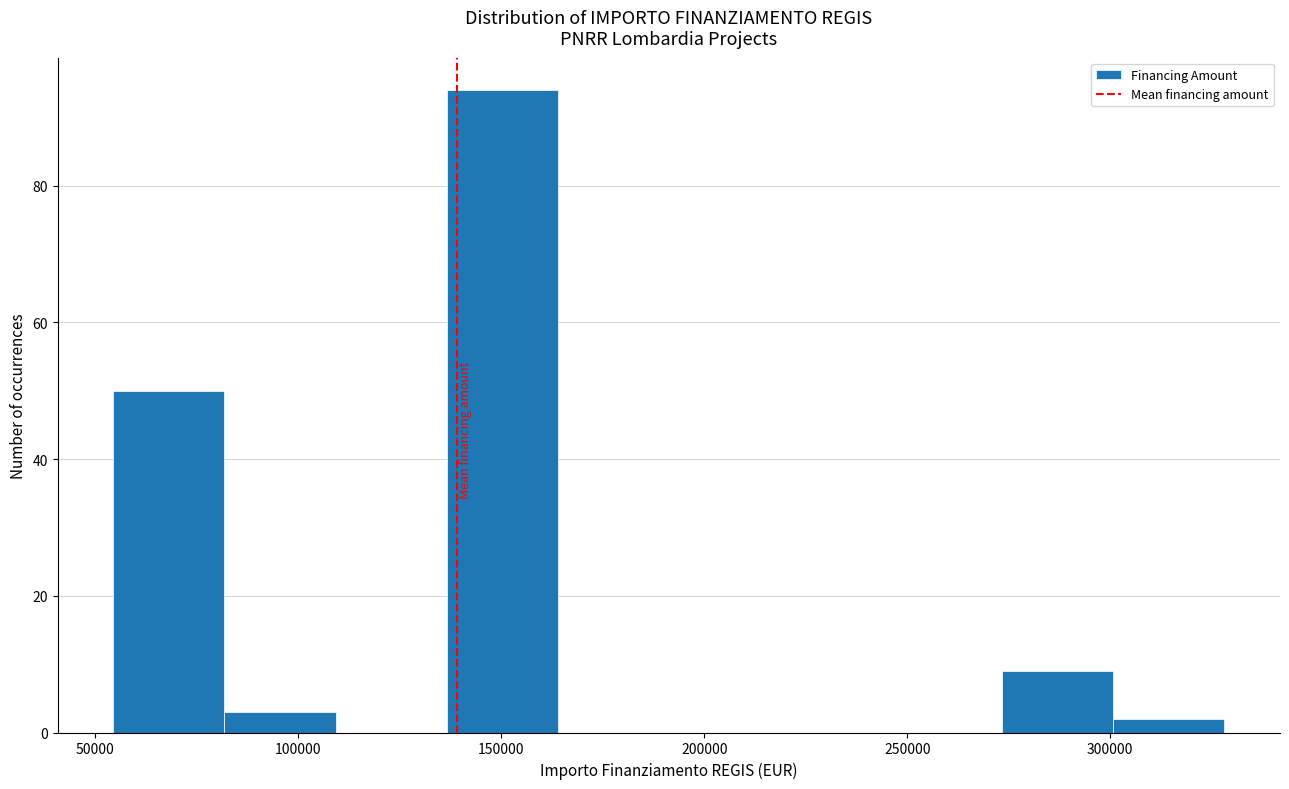

Over which range of the x-axis is the bar tallest?

135000 to 165000